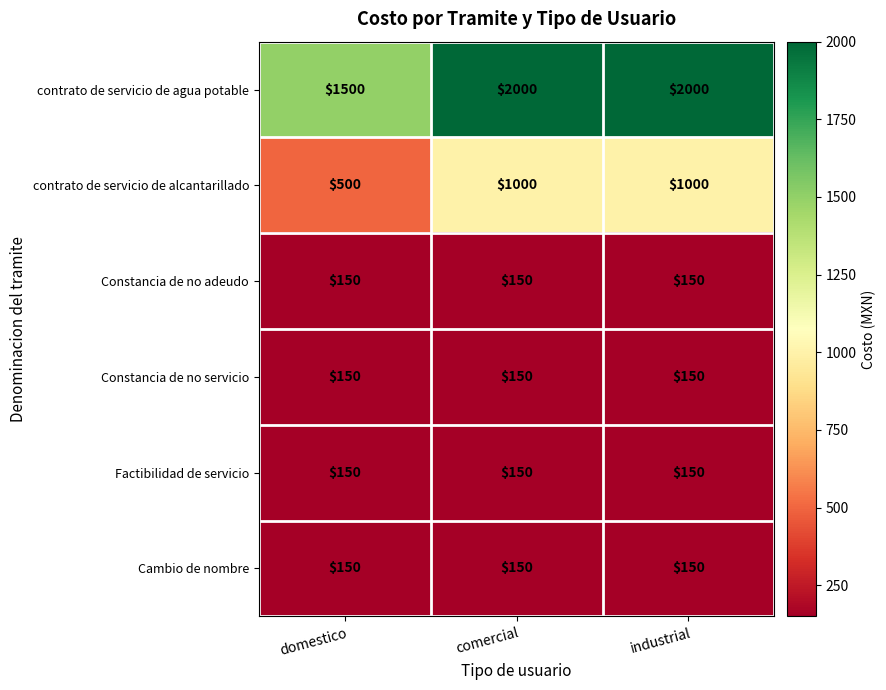

What is the highest value of the Factibilidad de servicio series?

150